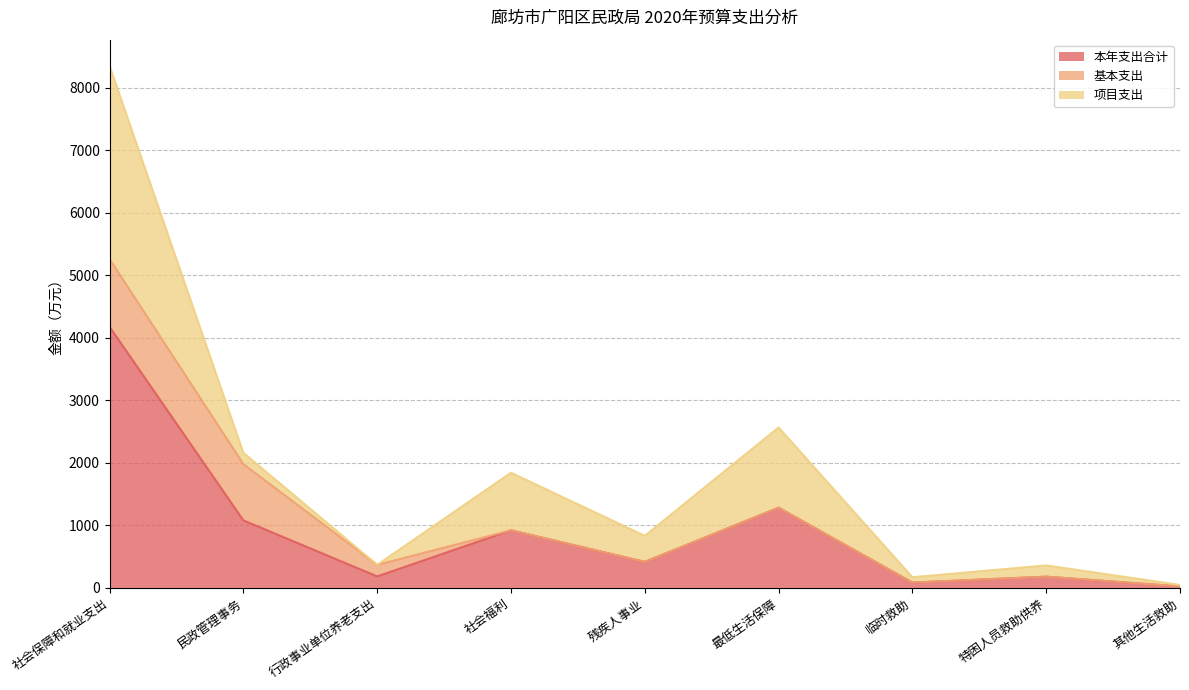

Rank the series by their average value, from lowest to highest.

基本支出, 项目支出, 本年支出合计